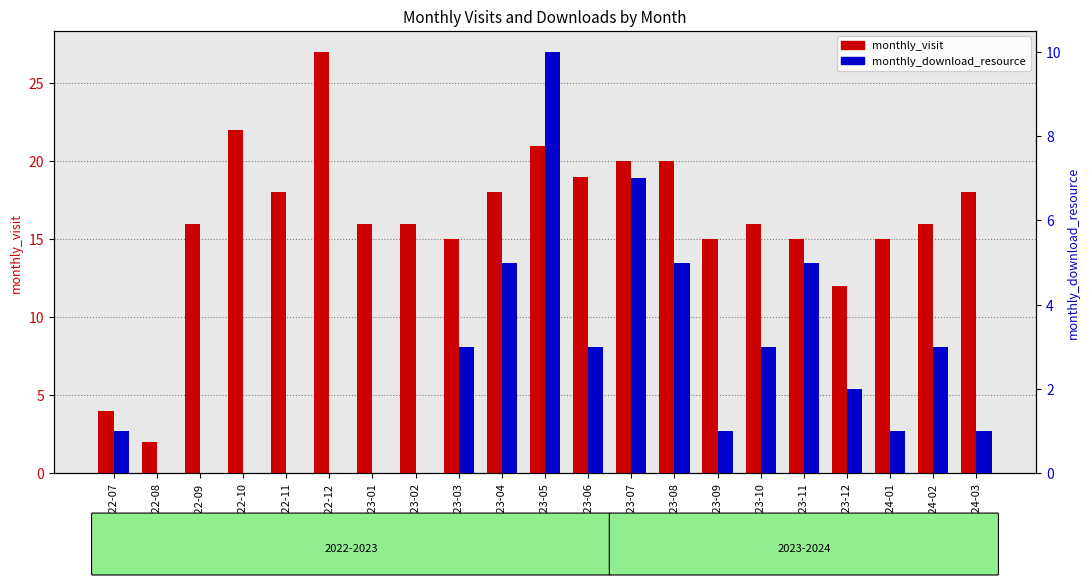

Is the value of monthly_visit at 2022-10 greater than the value of monthly_download_resource at 2023-06?

Yes